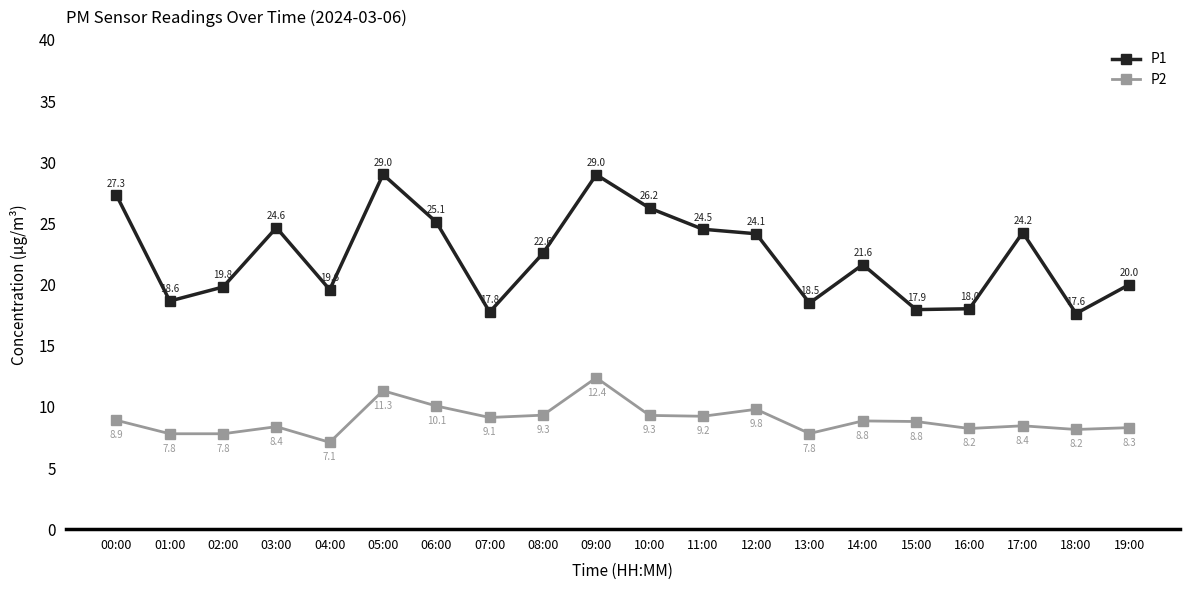

What is the total value across all series at 14:00?

30.5